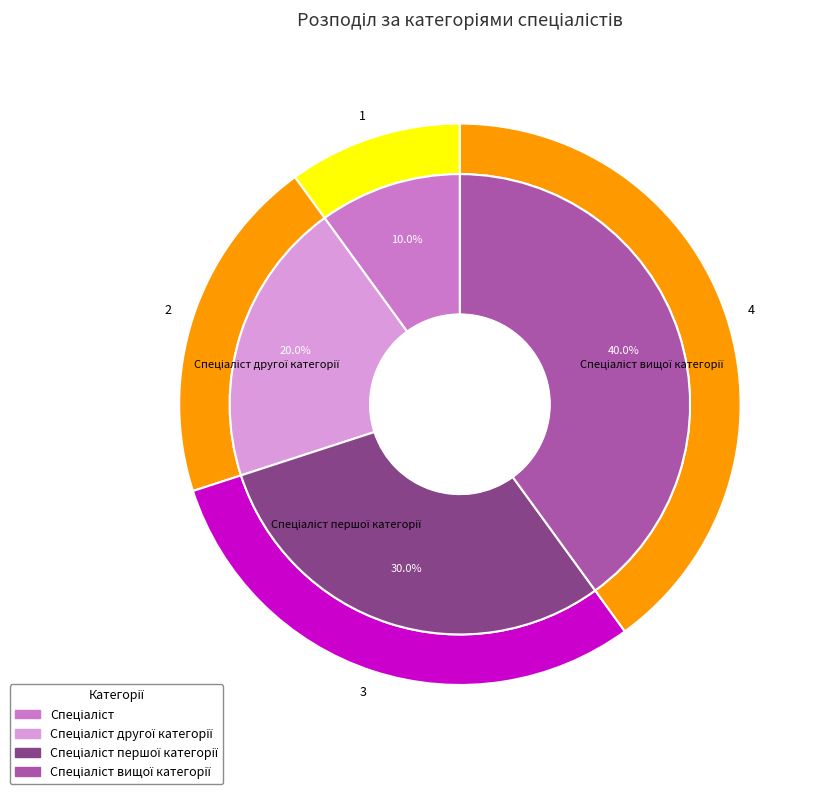

Is Спеціаліст вищої категорії the majority of the pie?

No